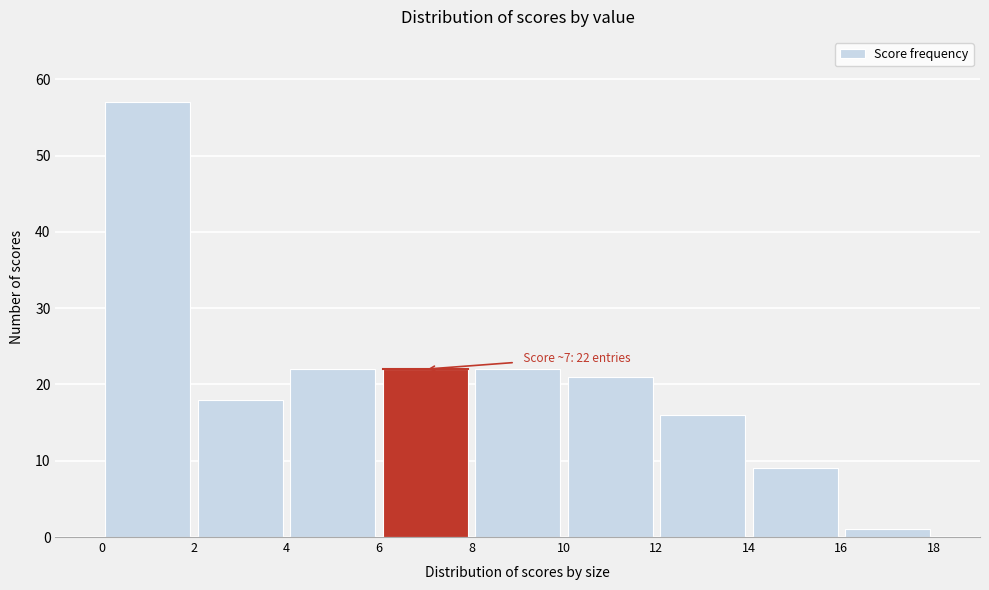

Over which range of the x-axis is the bar tallest?

0 to 2